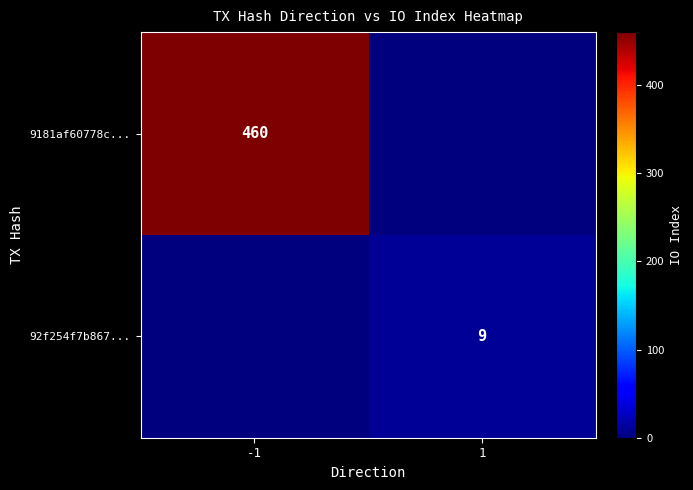

The 92f254f7b867... series shows 9 at 1. True or false?

True